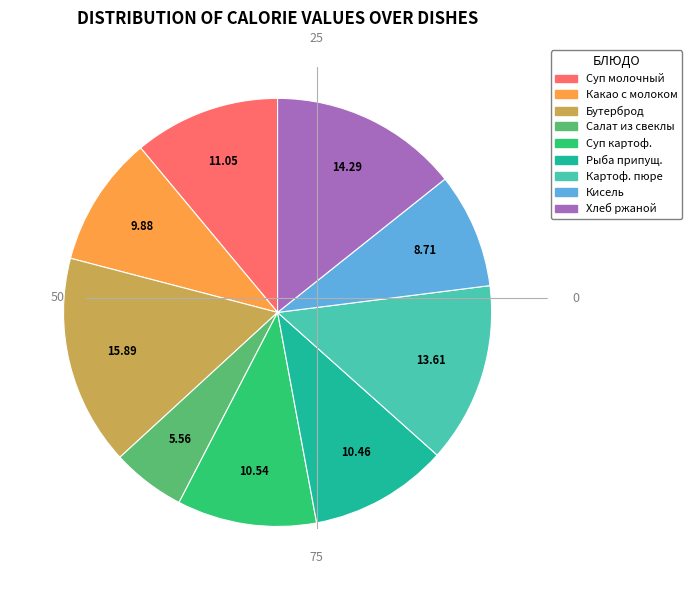

Does any single category account for the majority?

No